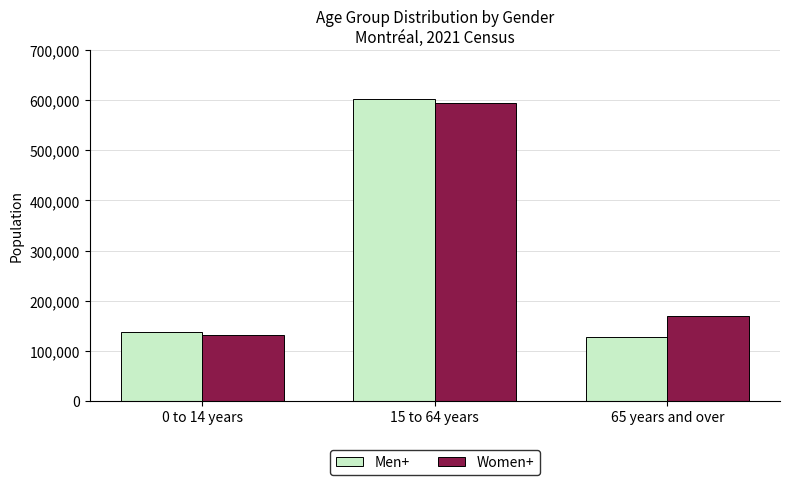

What is the spread (max minus min) of values at 15 to 64 years?

9110